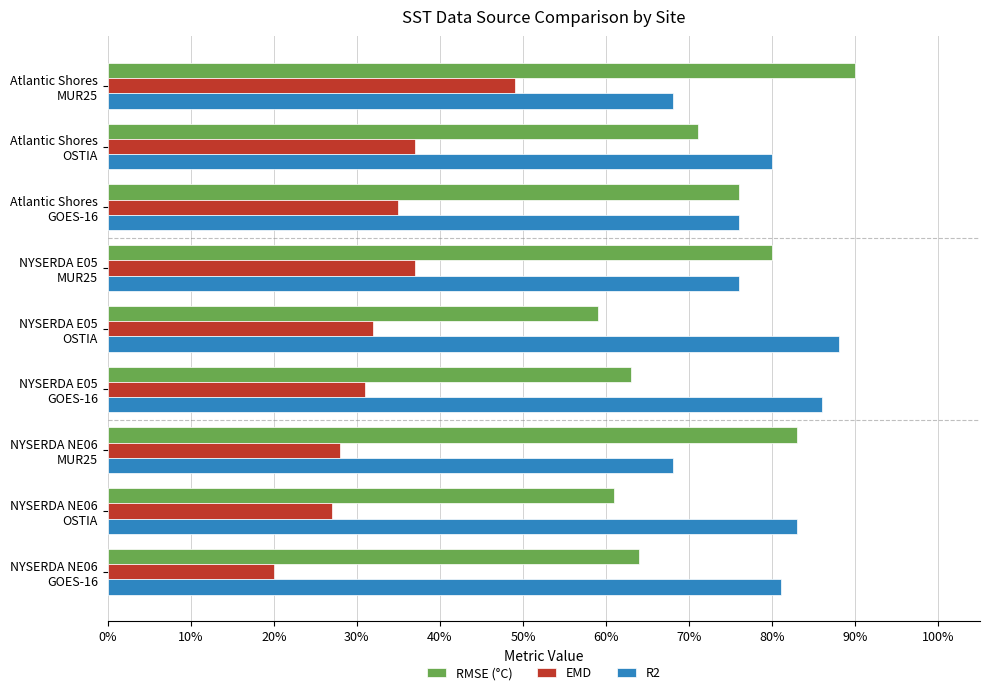

What is the difference between the maximum and minimum values in the RMSE (°C) series?

0.3